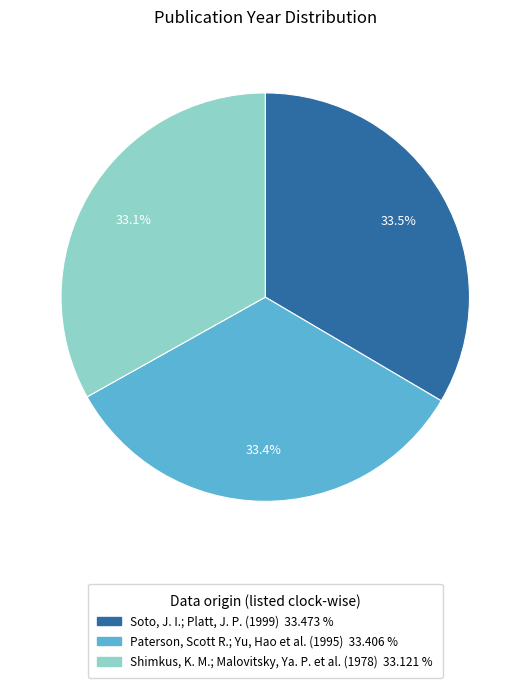

To the nearest percent, what portion does Paterson, Scott R.; Yu, Hao et al. (1995) represent?

33%